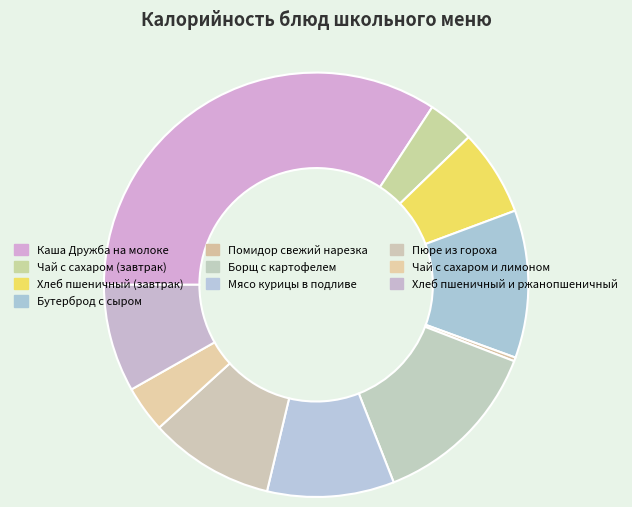

What is the ratio of the value at Хлеб пшеничный (завтрак) to the value at Каша Дружба на молоке?

0.2